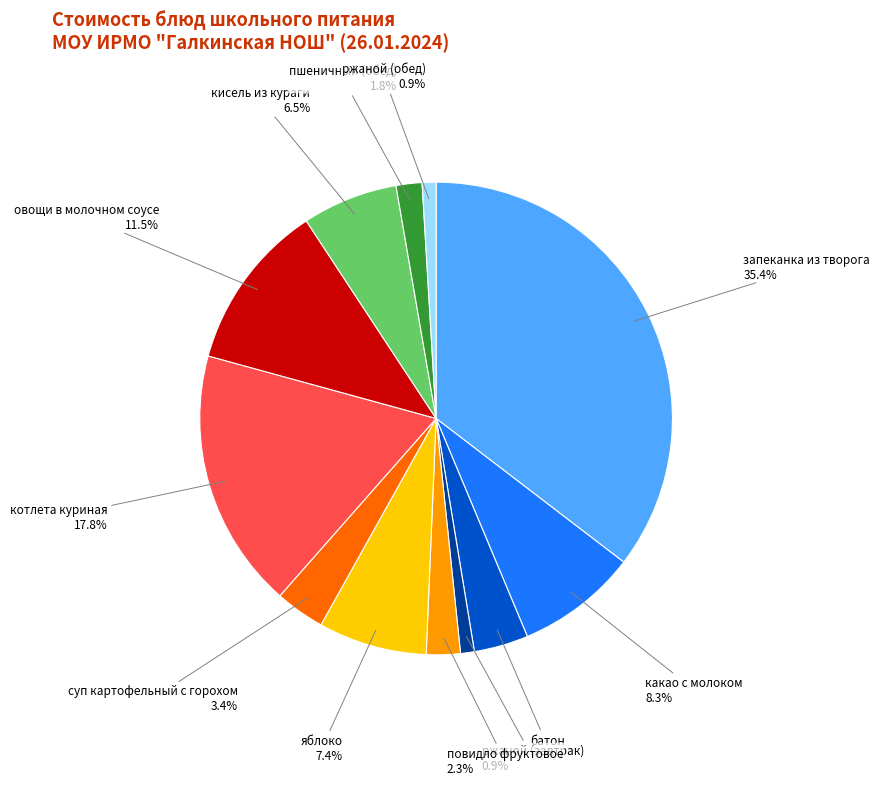

How many slices are in this pie chart?

12